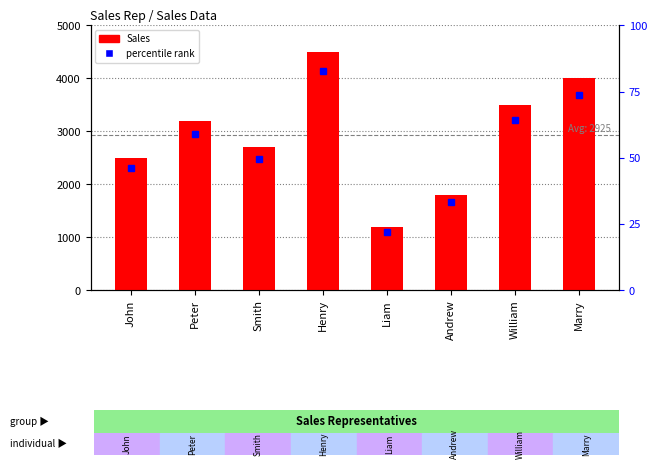

Which category has the highest value across all series?

Henry